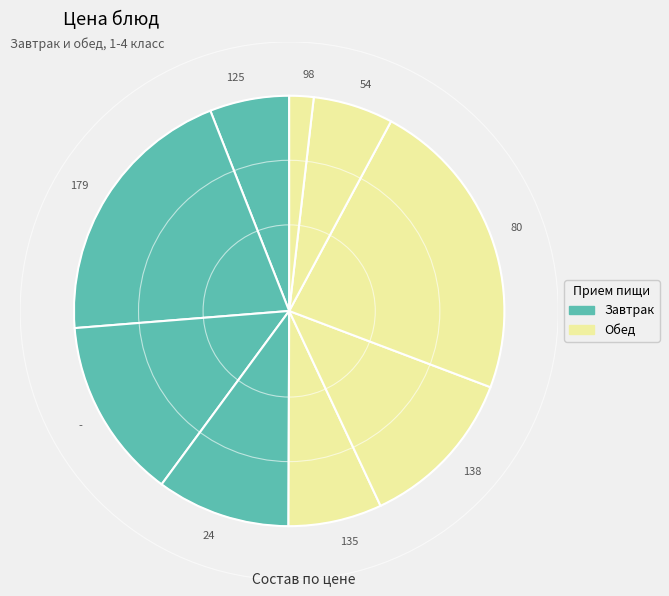

How many segments does this pie chart have?

9